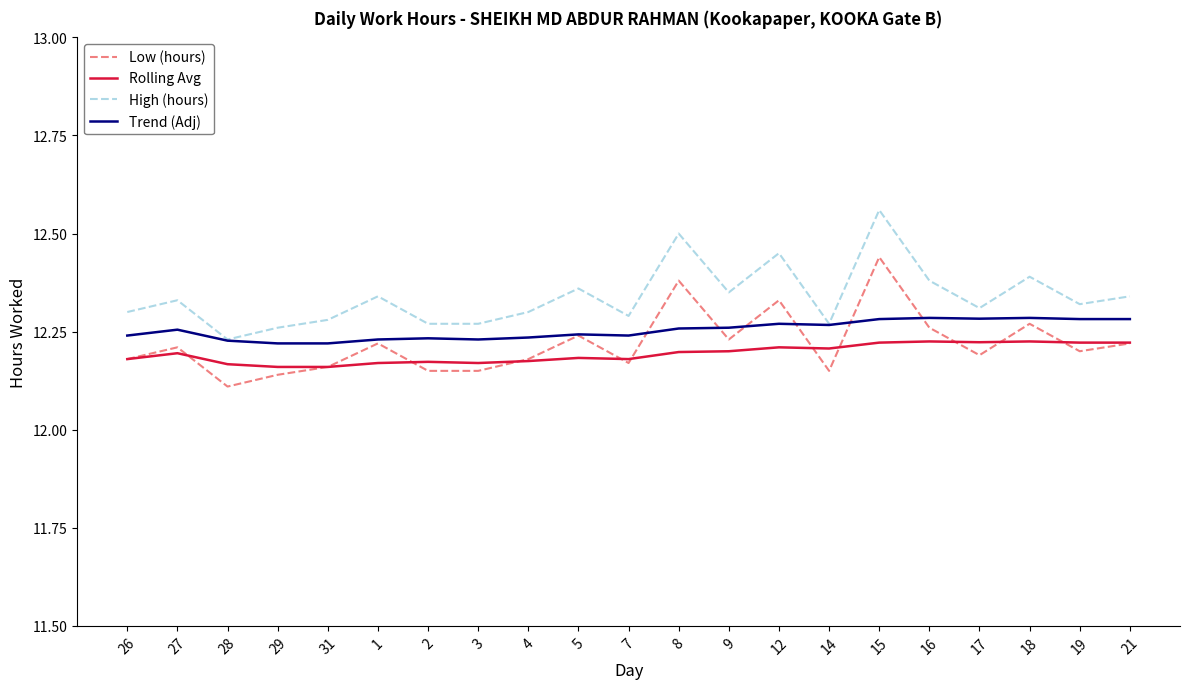

Is it true that High (hours) equals 19.1 at 14?

False